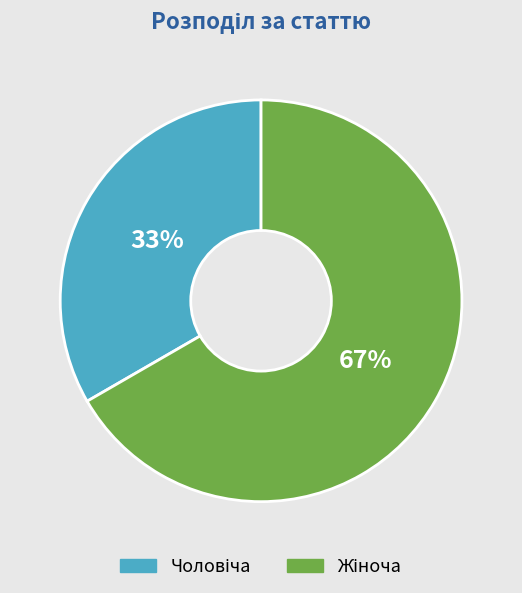

Is there any slice that represents more than half of the pie?

Yes